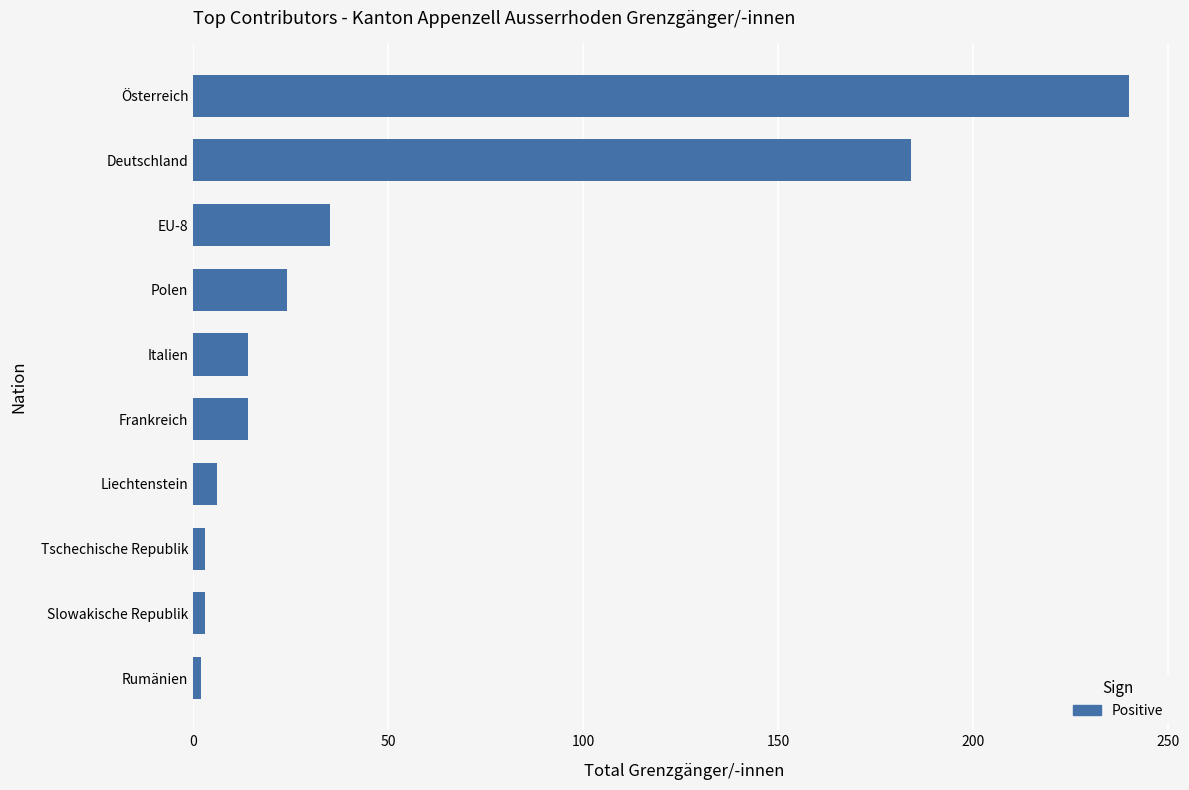

At which label is the value closest to 121?

Deutschland